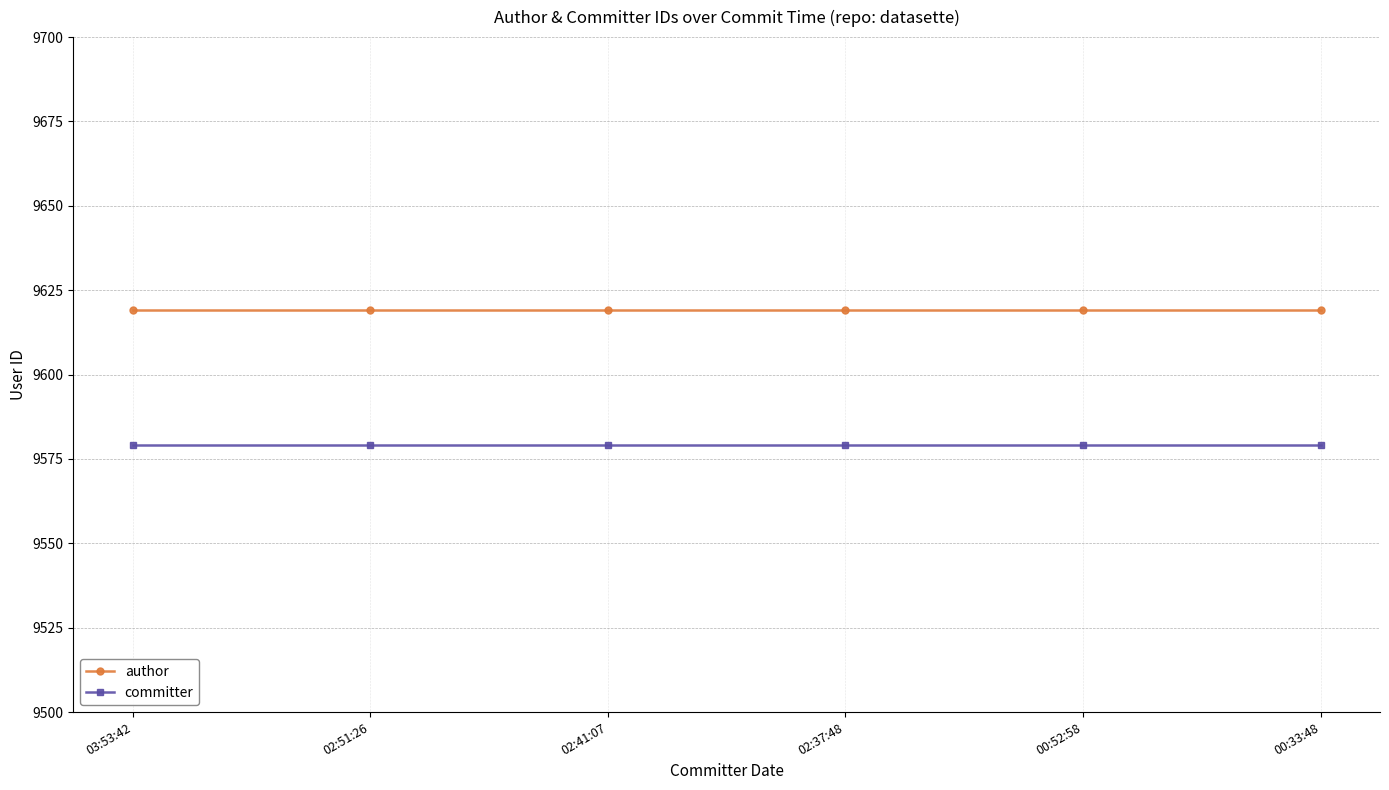

Which series changed the most between 02:37:48 and 00:33:48?

author